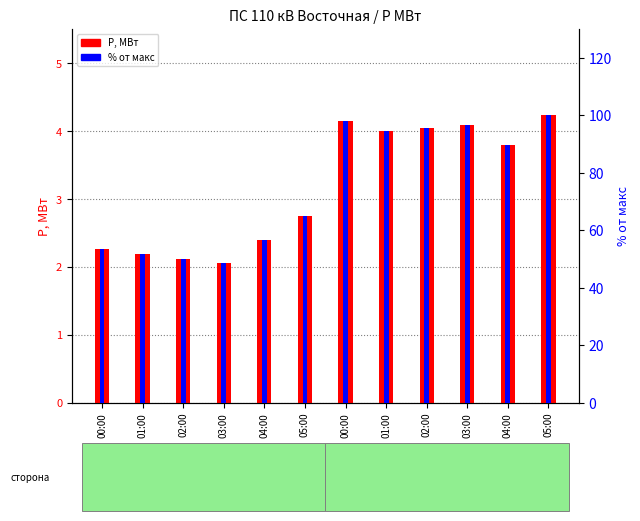

Where is P, МВт nearest to the value 3?

05:00